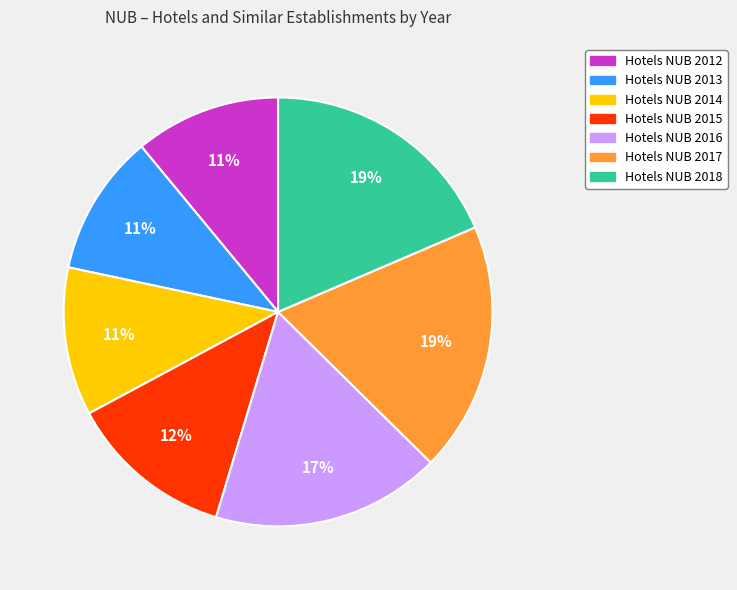

Is there a majority slice in this chart?

No